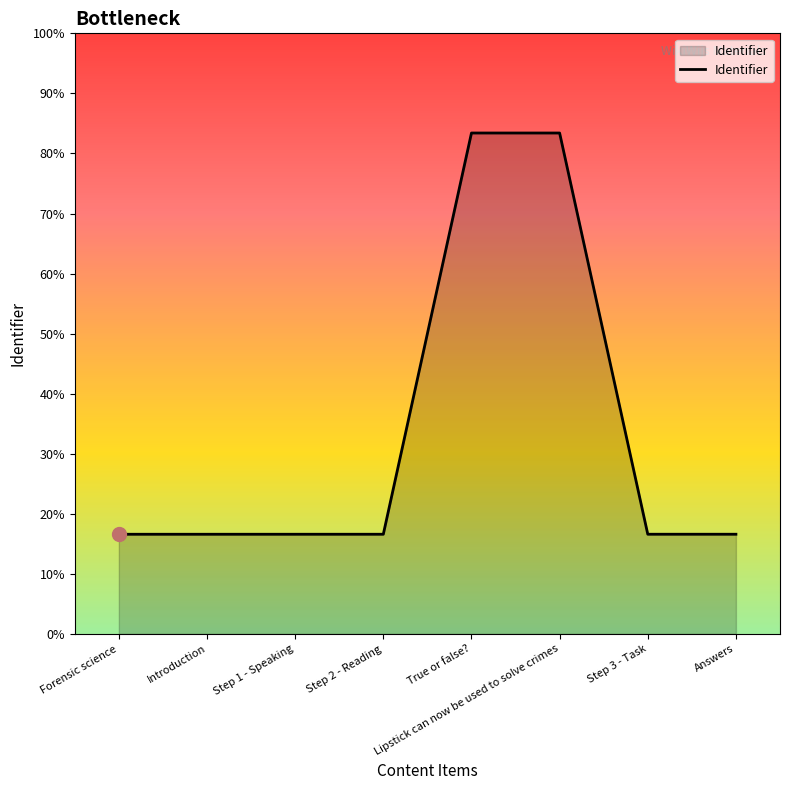

At which category does the data reach its first local peak?

Lipstick can now be used to solve crimes